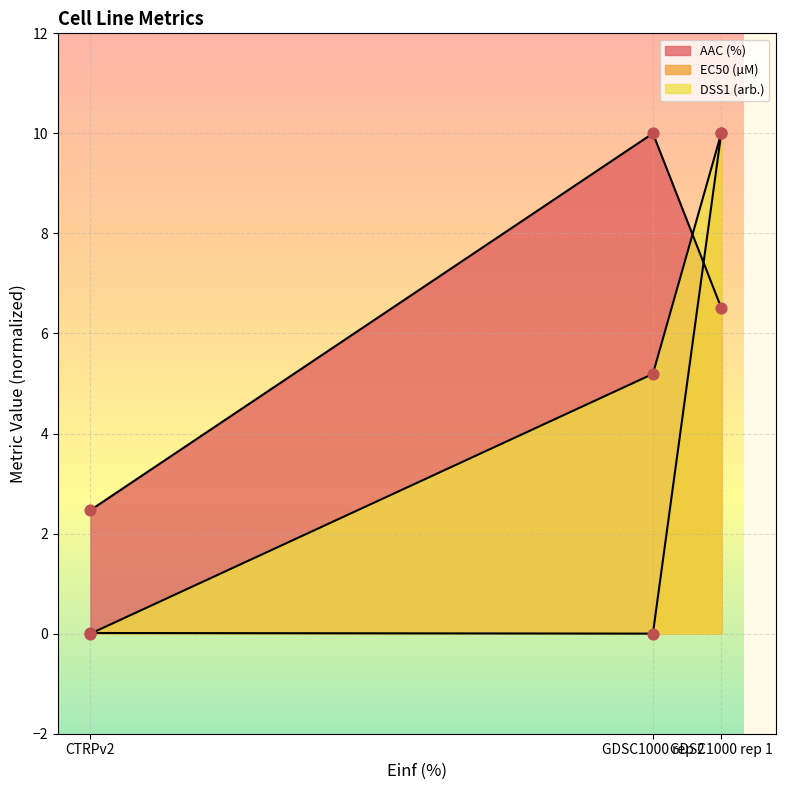

What are all the series names shown in the legend?

AAC (%), EC50 (µM), DSS1 (arb.)